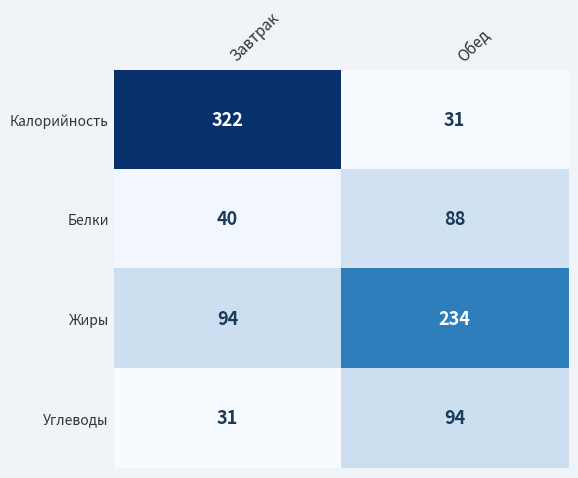

What is the difference between the highest and lowest values at Обед?

203